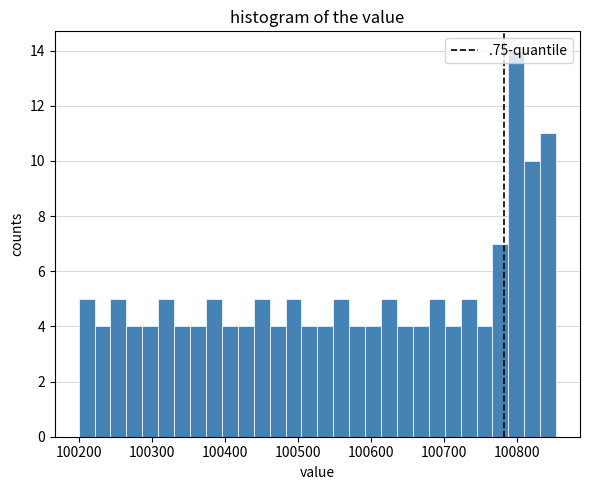

Around what value on the x-axis is the tallest bar? Give the approximate position of its centre, as read against the axis.

100800